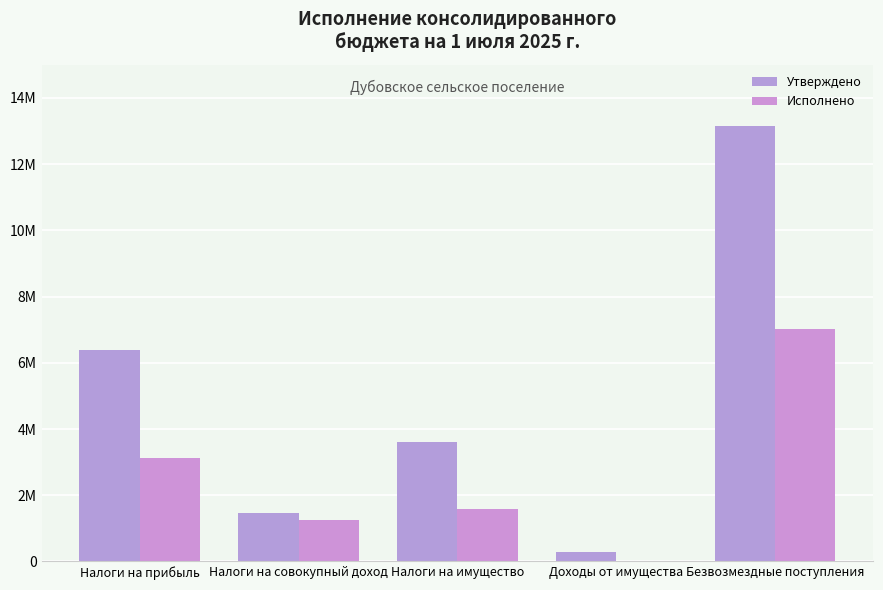

Is it true that Исполнено equals 3137669.2 at Налоги на прибыль?

True